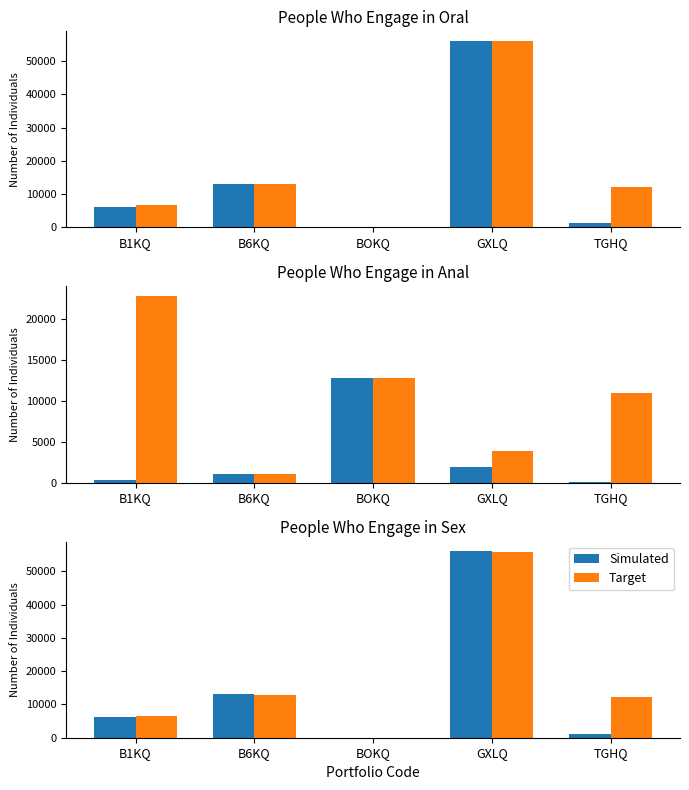

Is the value of Target at B6KQ greater than the value of Simulated at B1KQ?

Yes